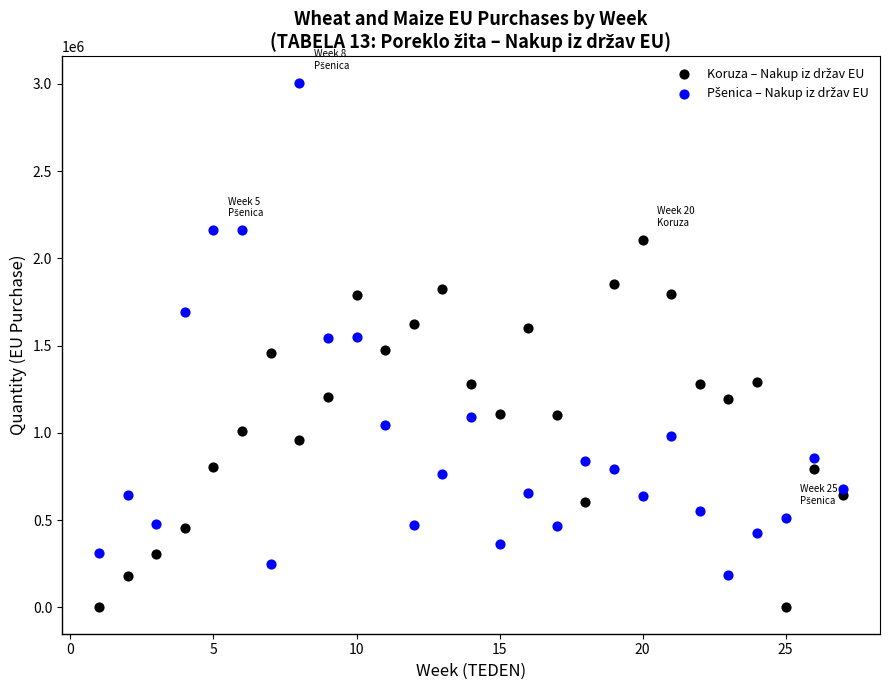

Across all data points, what is the range of X values (max minus min)?

26